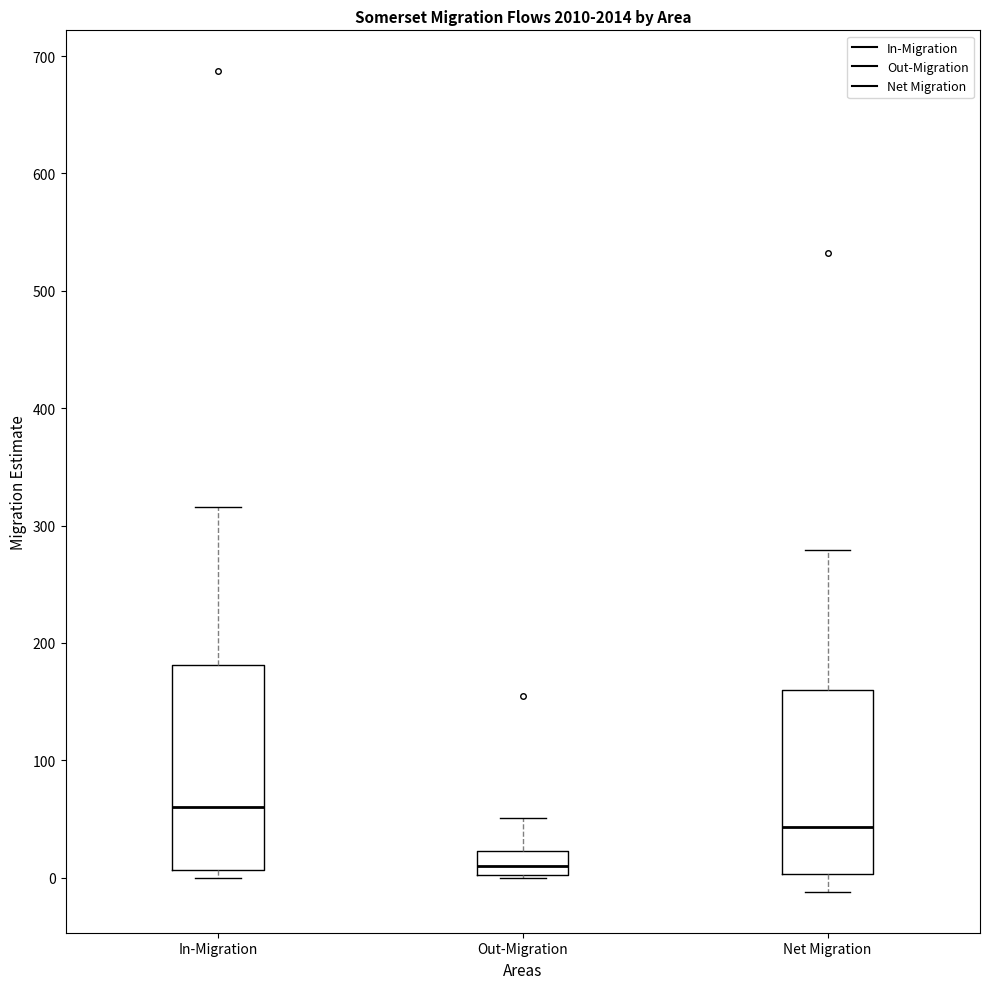

Which box has the lowest median line?

Out-Migration